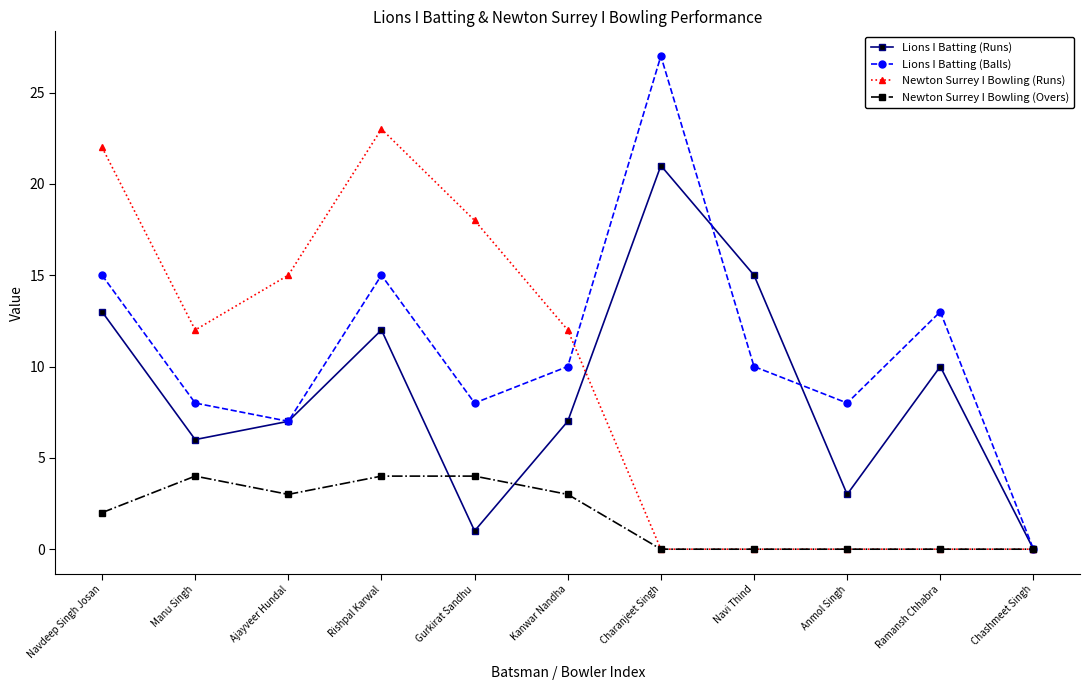

What is the label of the 6th point from the right?

Kanwar Nandha